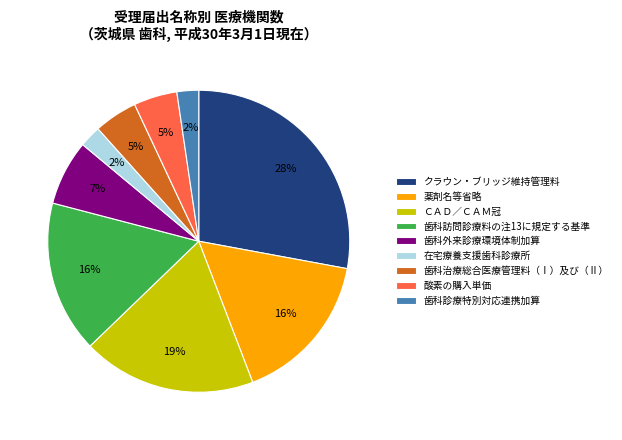

What percentage is the 歯科外来診療環境体制加算 slice, to the nearest percent?

7%